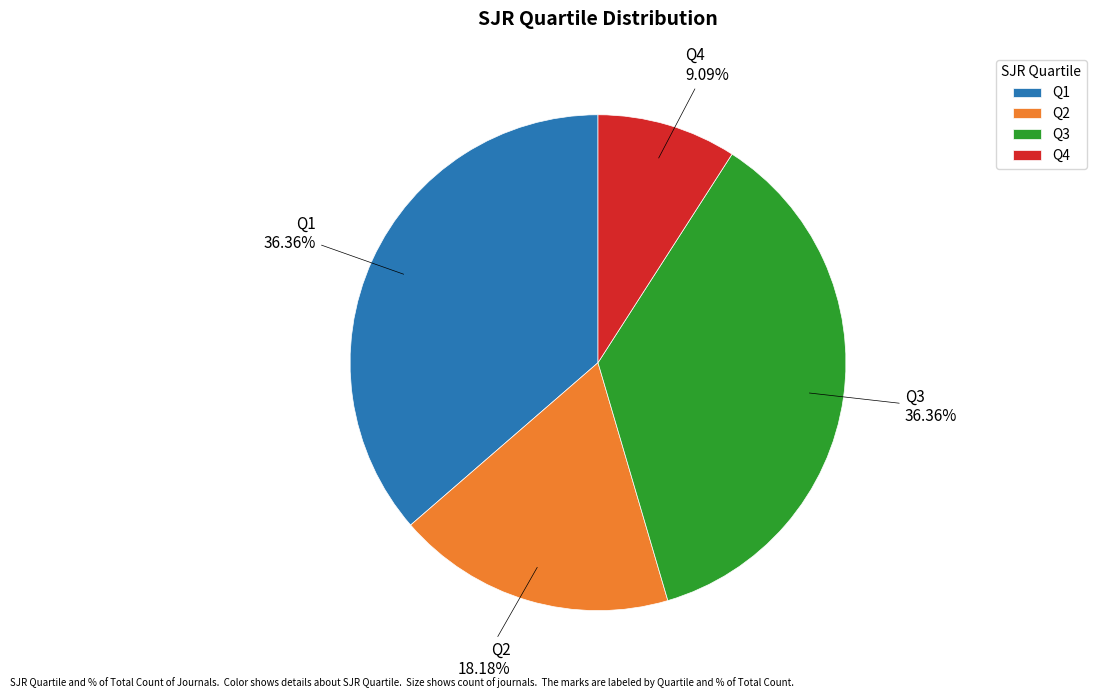

What percentage is the Q1 slice, to the nearest percent?

36%